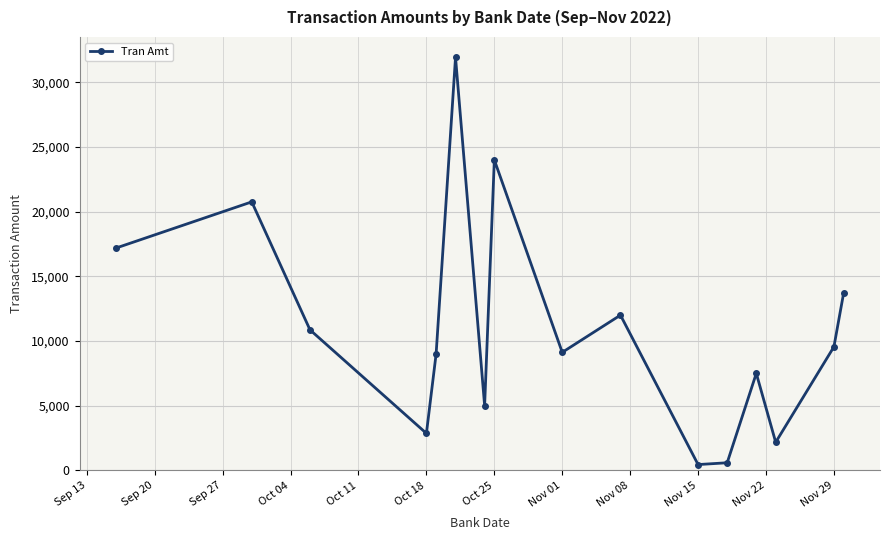

True or false: the data has more than 2 interior local peaks.

True